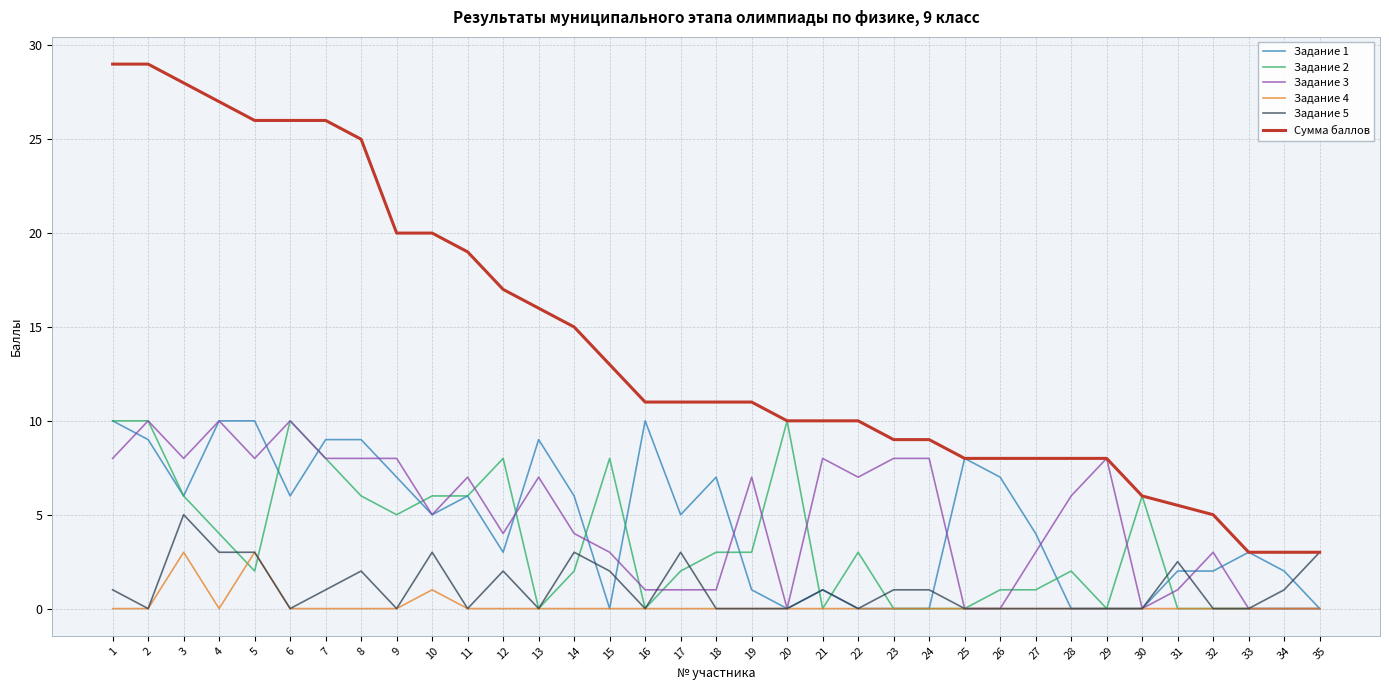

What are all the series names shown in the legend?

Задание 1, Задание 2, Задание 3, Задание 4, Задание 5, Сумма баллов